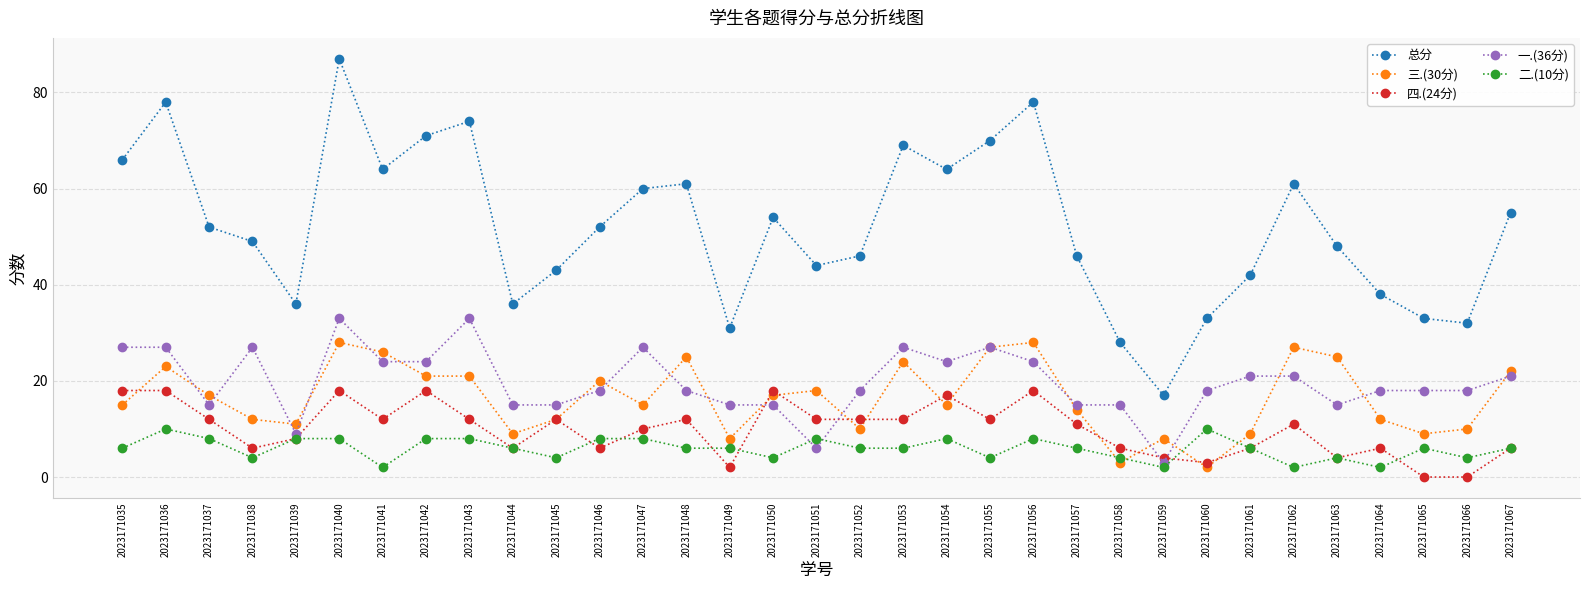

The value of 总分 at 2023171046 is 52. True or false?

True